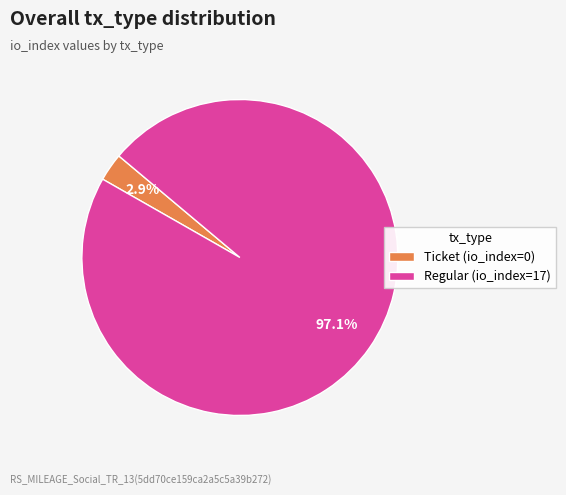

Is the sum of Regular (io_index=17) and Ticket (io_index=0) greater than half?

Yes